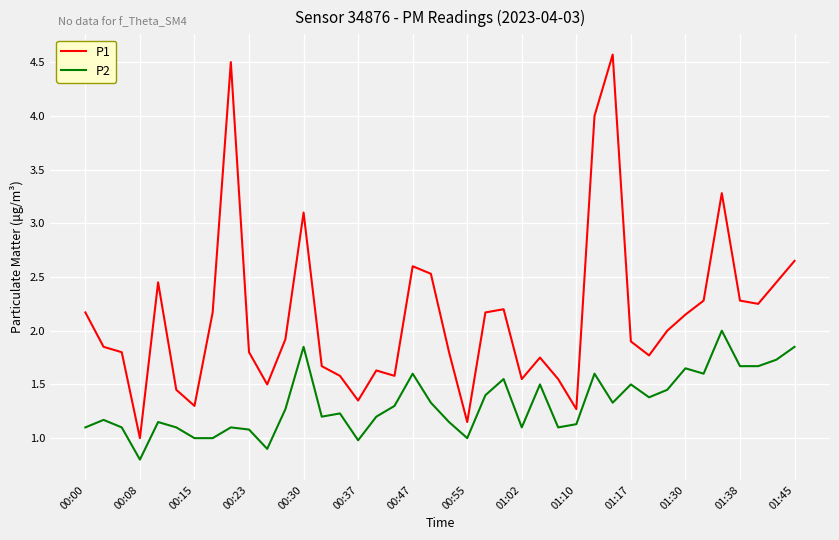

True or false: P1 and P2 cross at least once.

False